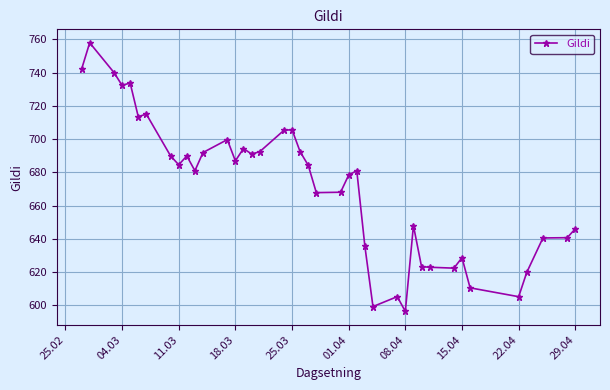

What is the average value?

671.6